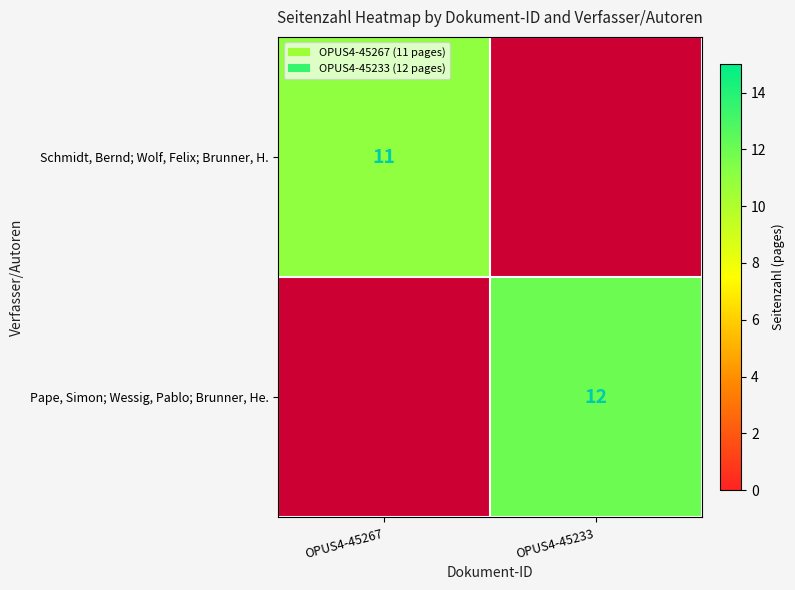

The Schmidt, Bernd; Wolf, Felix; Brunner, H. series shows 18 at OPUS4-45267. True or false?

False